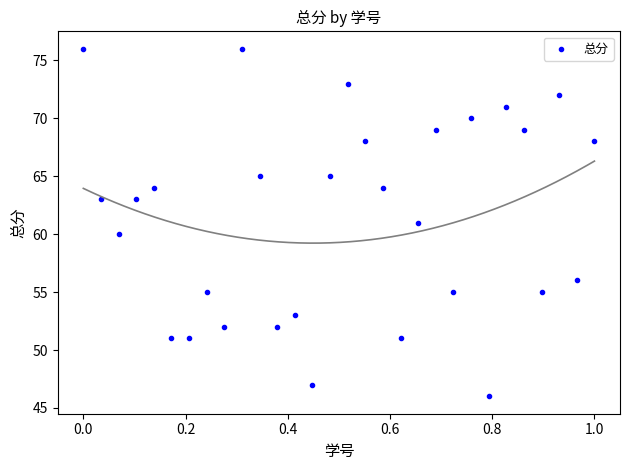

What is the range of Y values (max minus min)?

30